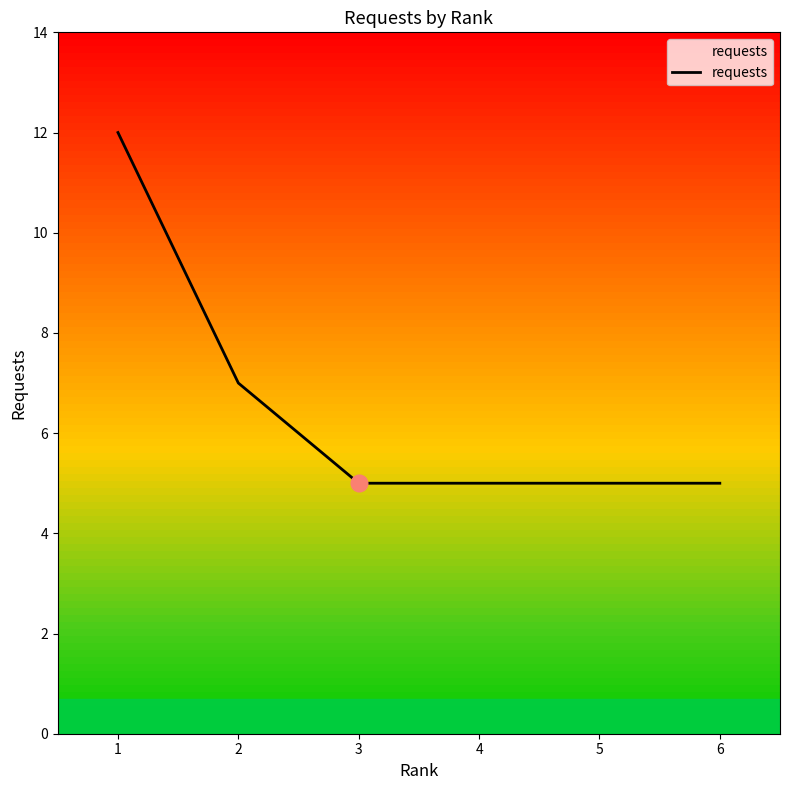

Reading left to right, what are all the values shown in this chart?

1=12	2=7	3=5	4=5	5=5	6=5